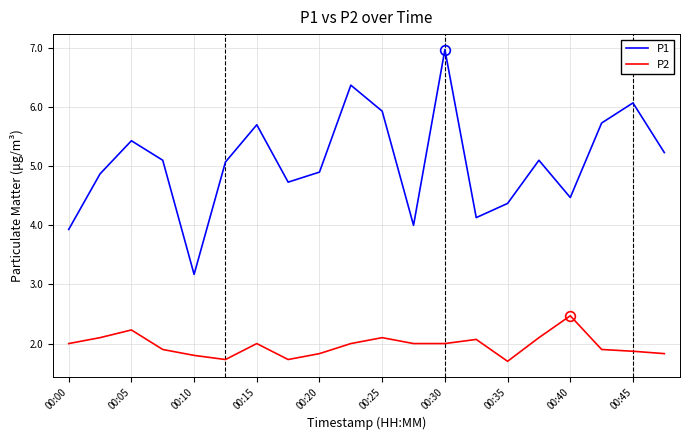

Which series has the largest range (max minus min)?

P1